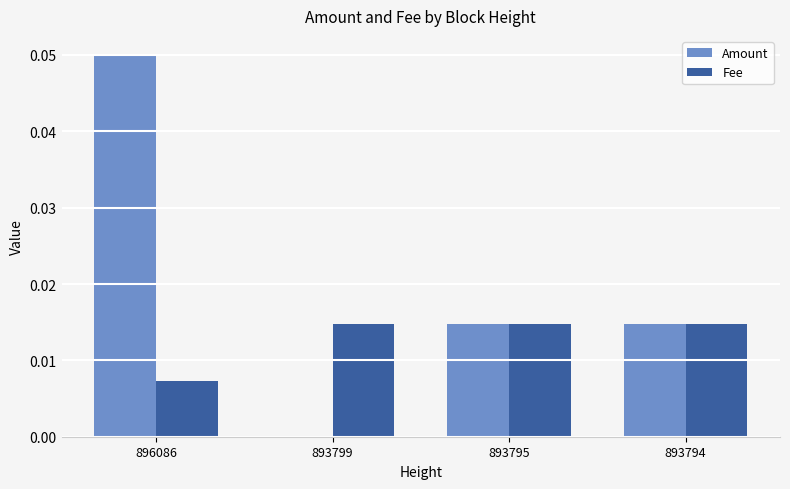

How many Amount values are between 0 and 1?

4